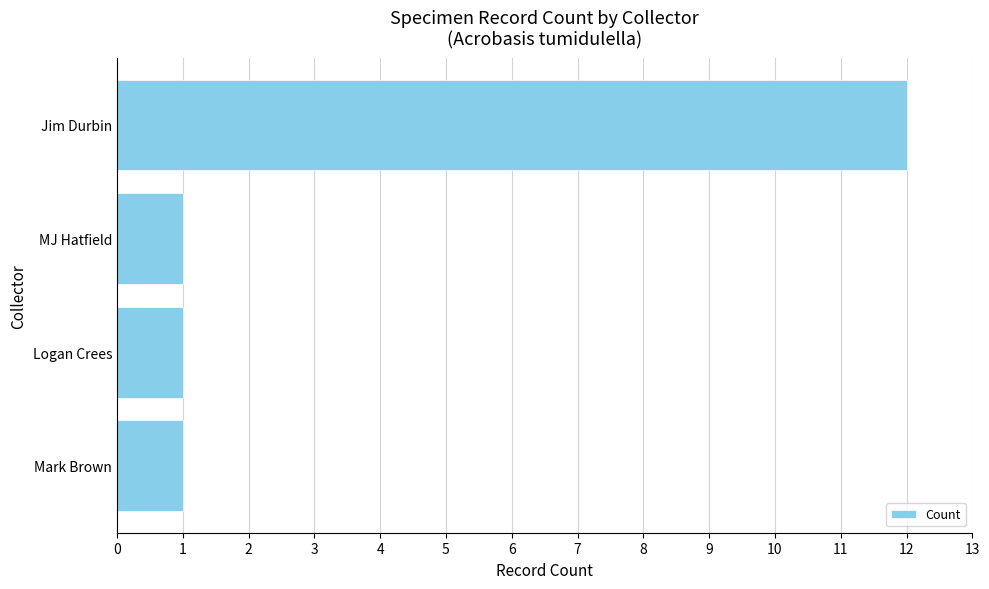

Reading bottom to top, list all the values displayed in this chart.

Mark Brown=1	Logan Crees=1	MJ Hatfield=1	Jim Durbin=12